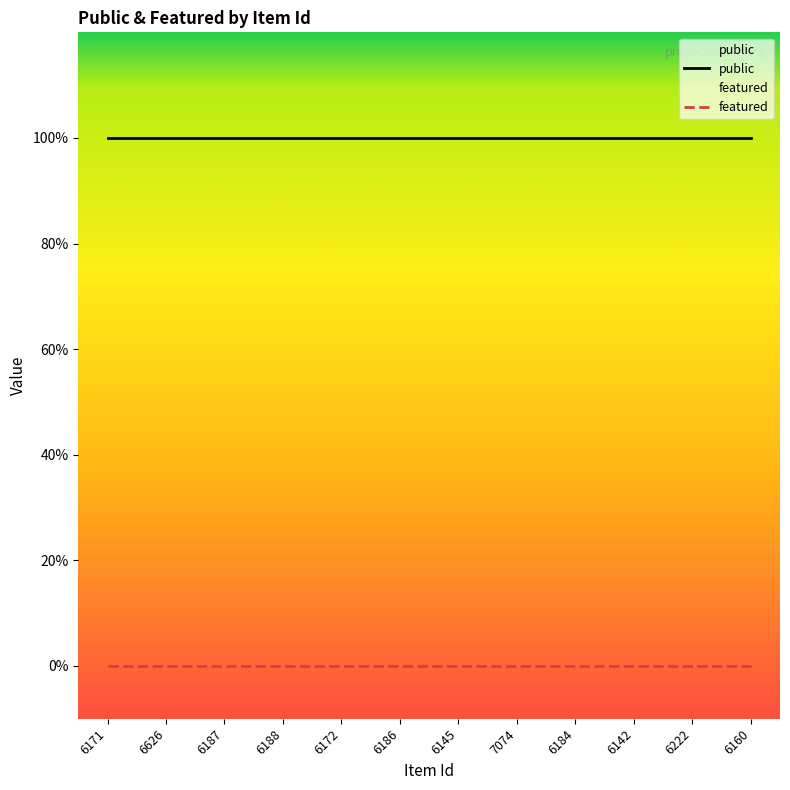

Which series has the largest range (max minus min)?

public